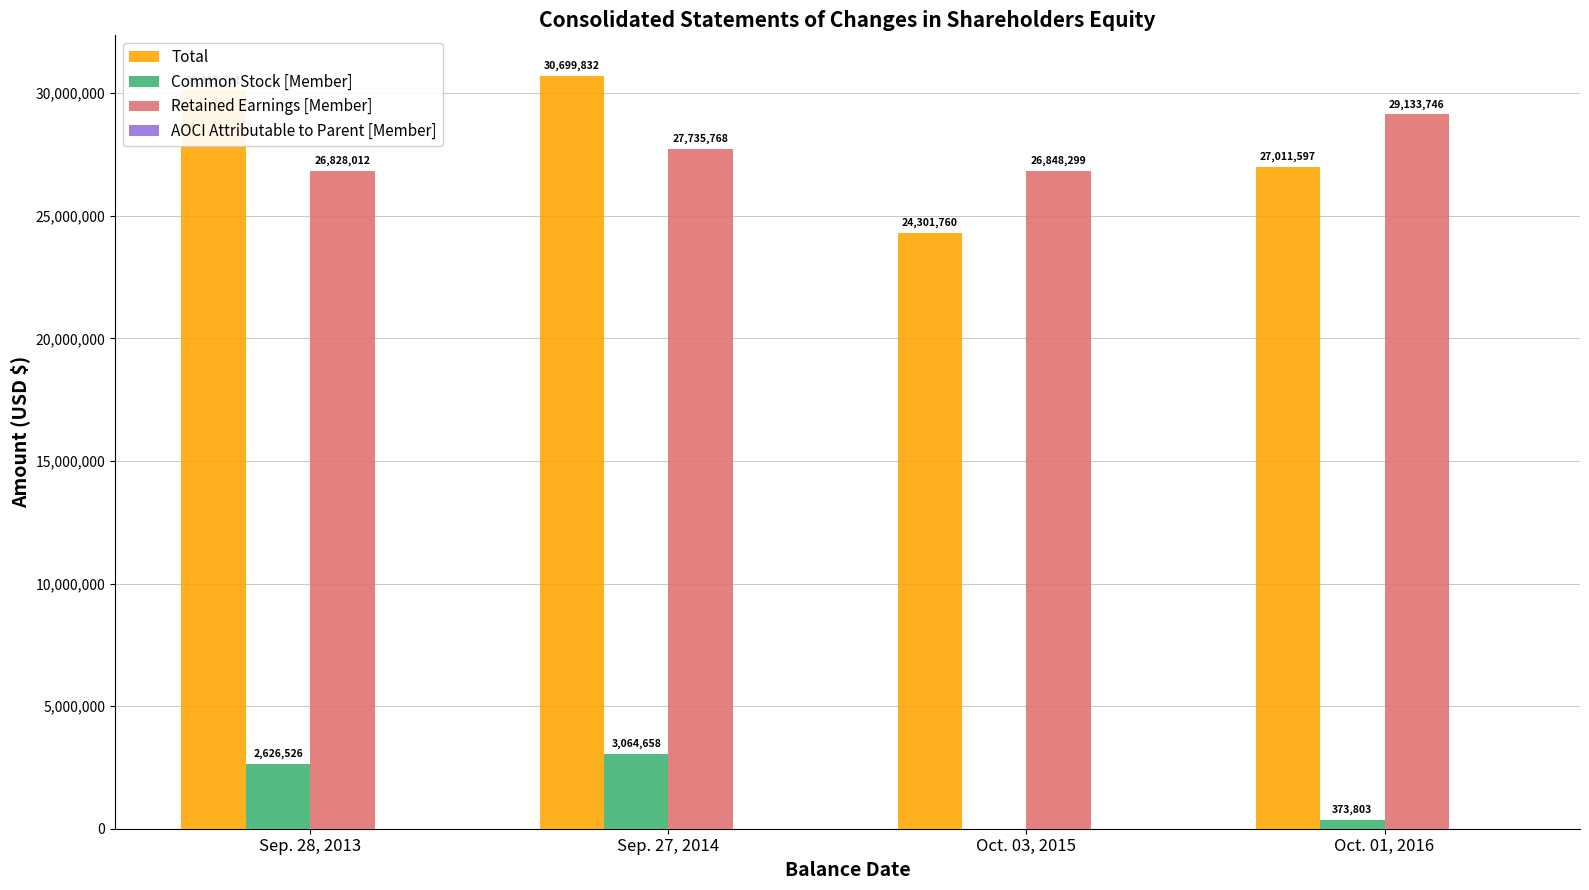

Which series has the largest total across all categories?

Total